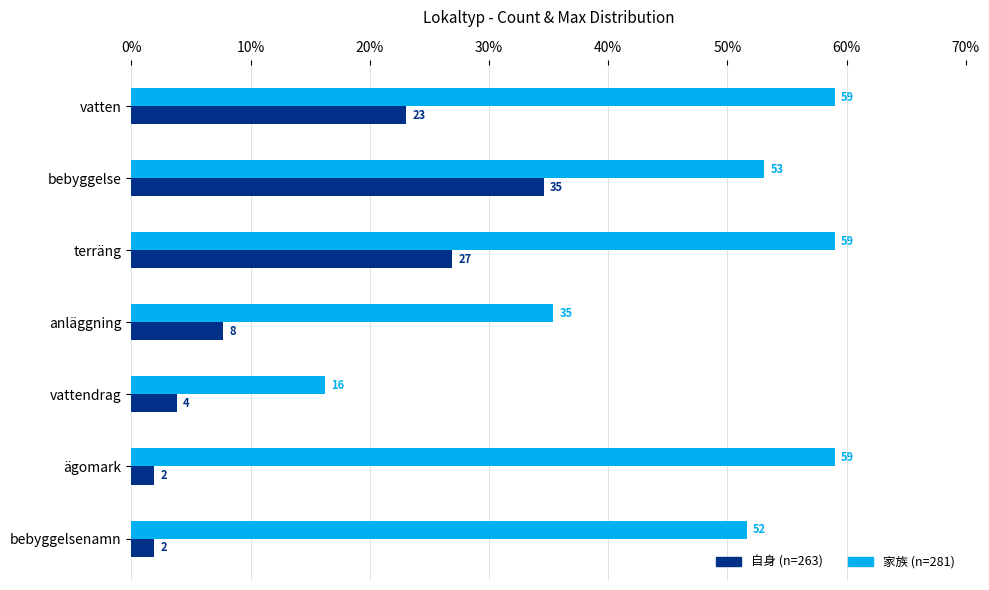

What are all the series names shown in the legend?

自身 (n=263), 家族 (n=281)